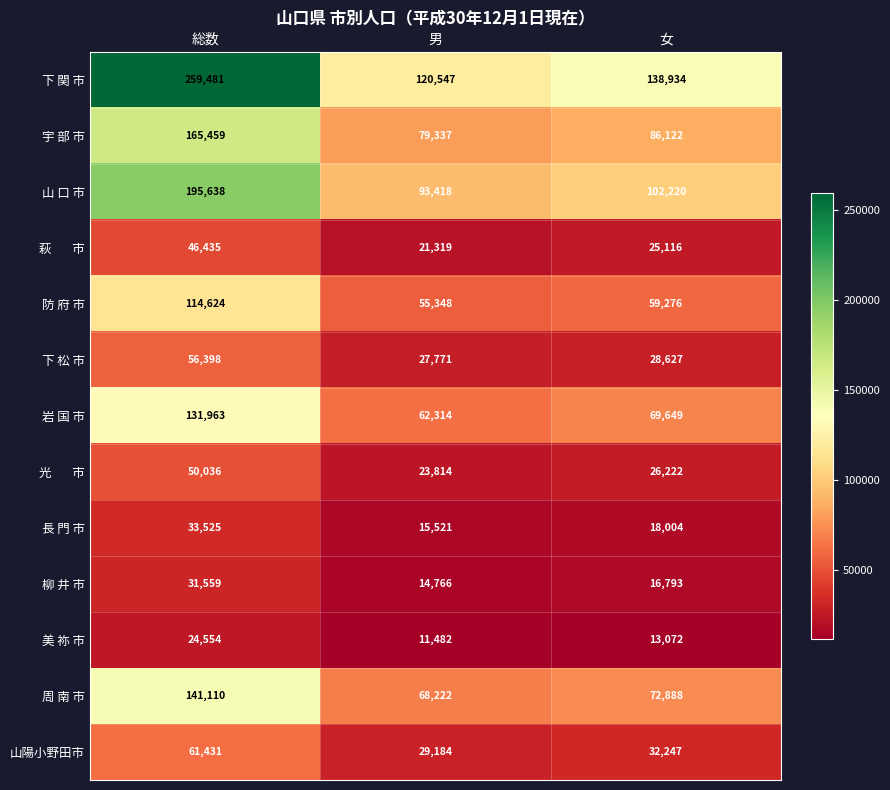

What is the difference between the maximum and minimum values in the 防 府 市 series?

59276